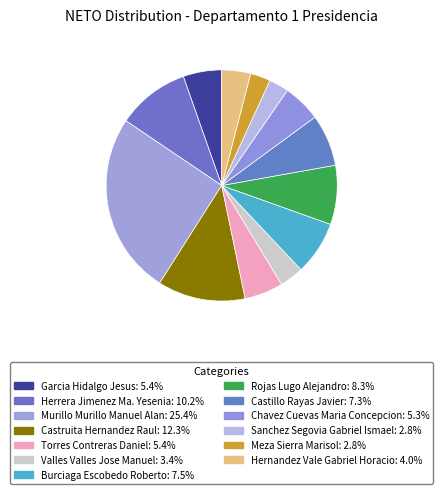

To the nearest percent, what percentage of the pie is Castillo Rayas Javier?

7%